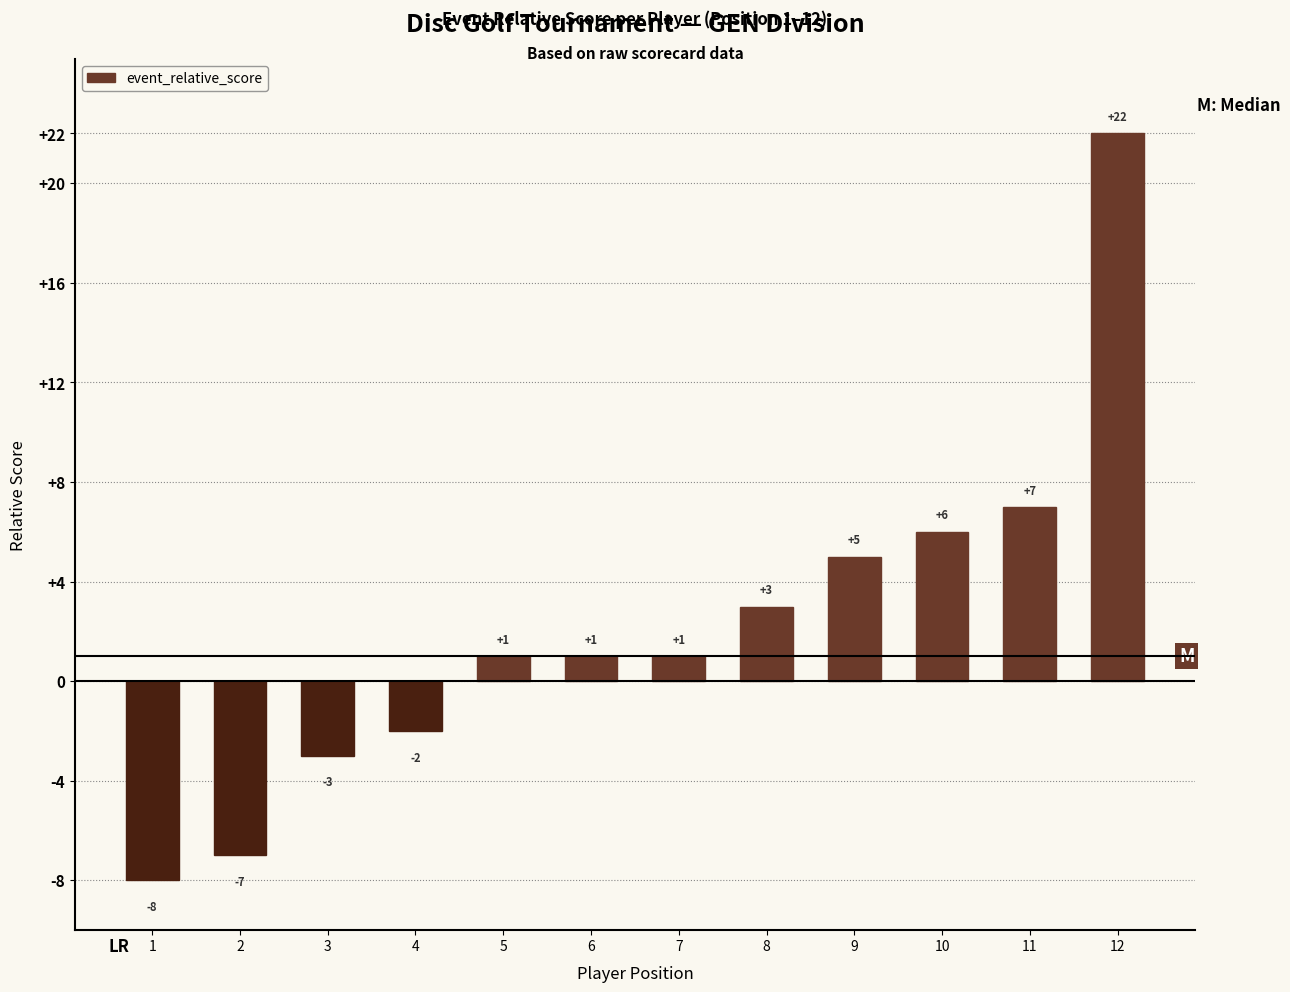

What is the difference between the values at 7 and 4?

3